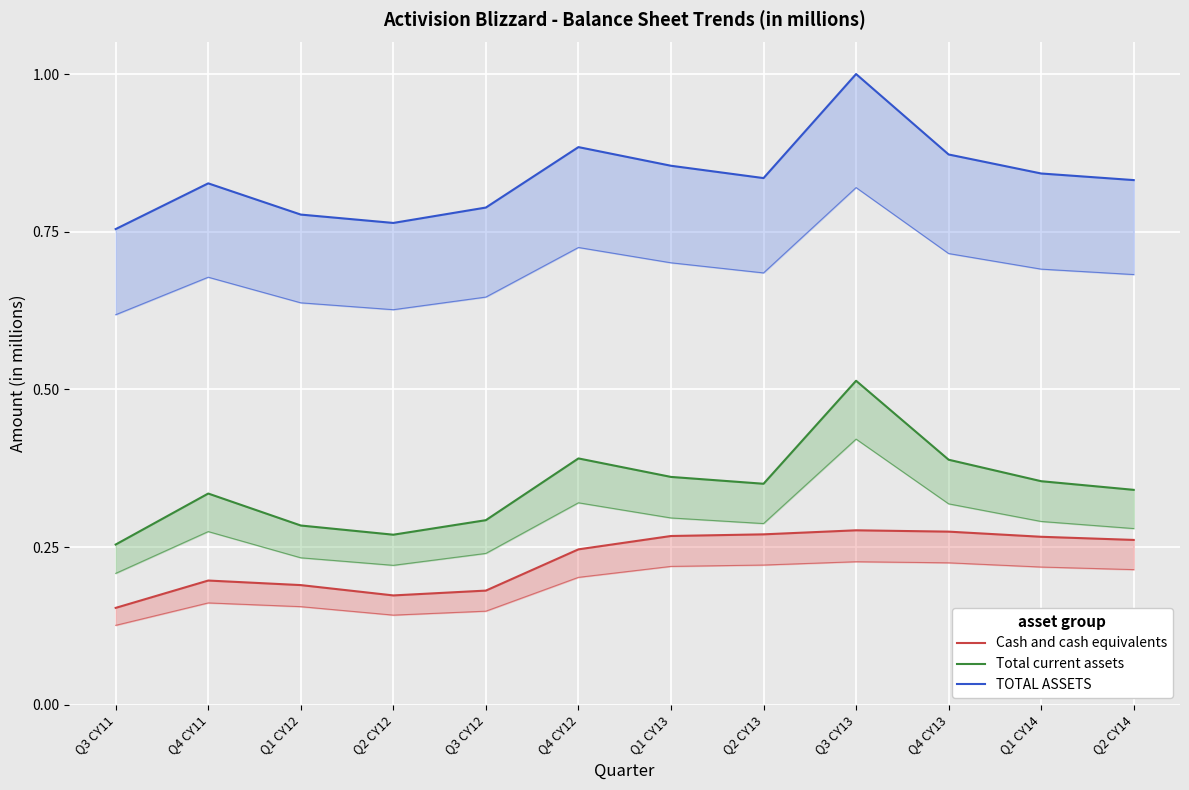

Which series changed the most between Q4 CY11 and Q2 CY14?

Cash and cash equivalents